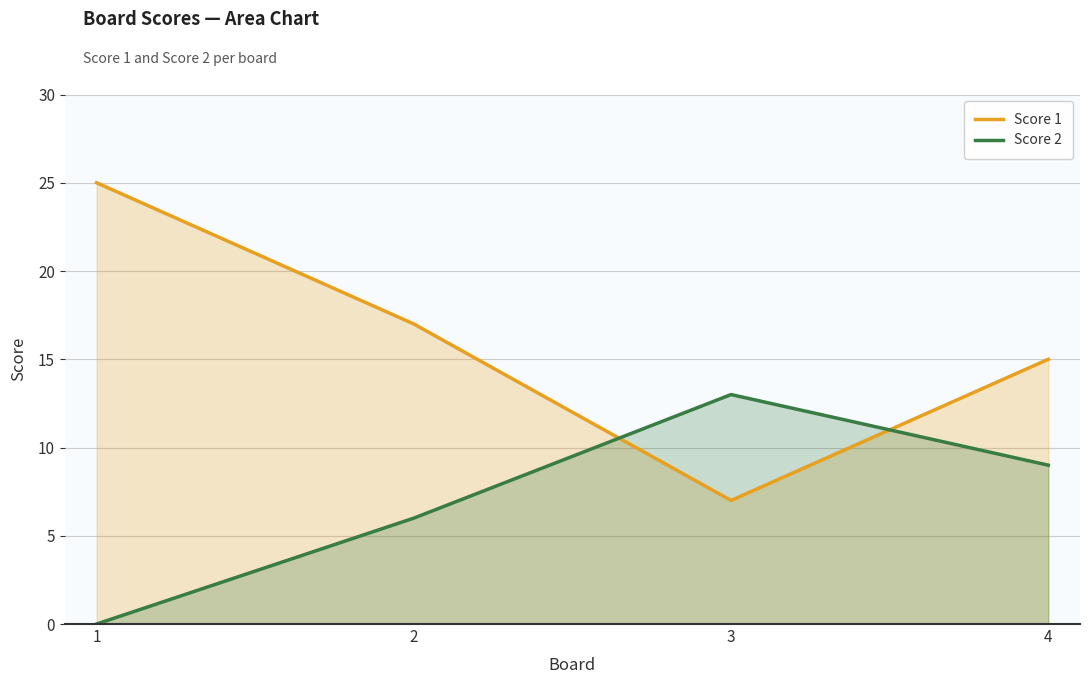

How many Score 1 values are between 15 and 25?

3